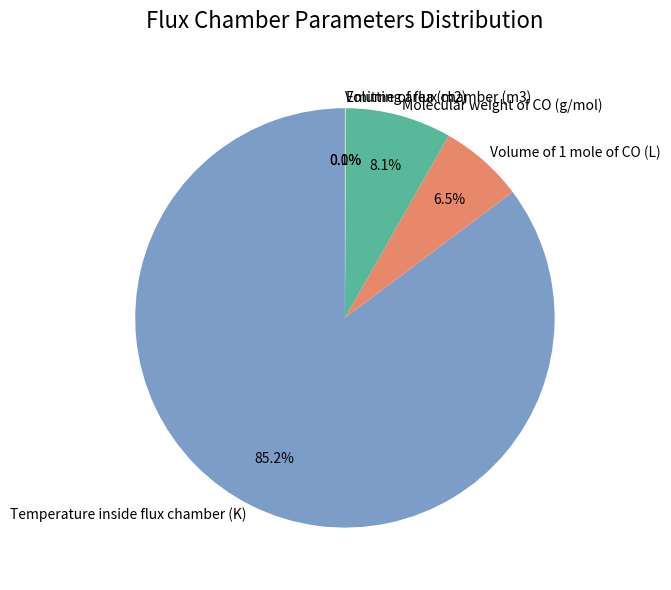

Which category accounts for the majority?

Temperature inside flux chamber (K)